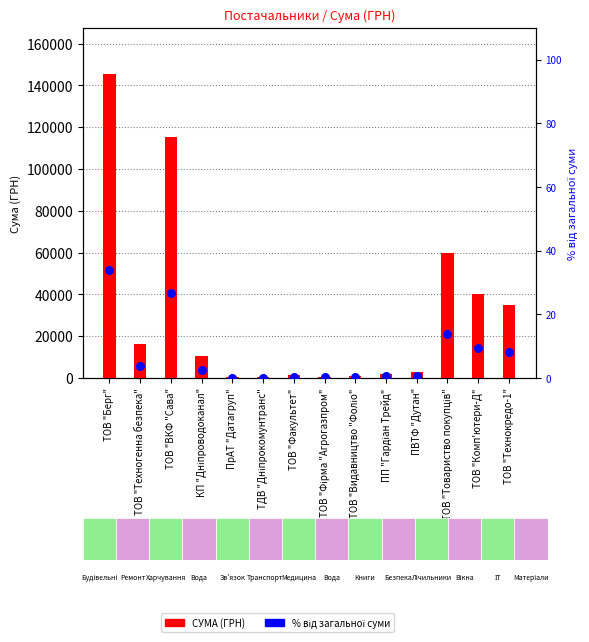

What is the total value across all series at ТОВ "Комп'ютери-Д"?

40009.3